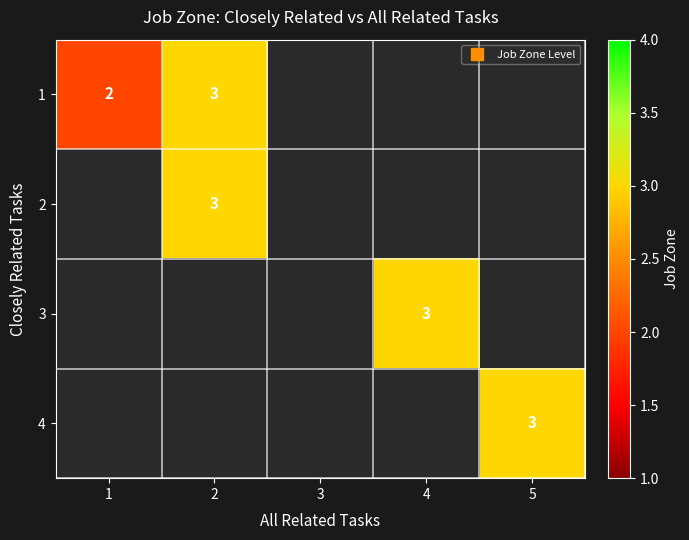

Rank the series by their average value, from lowest to highest.

1, 2, 3, 4